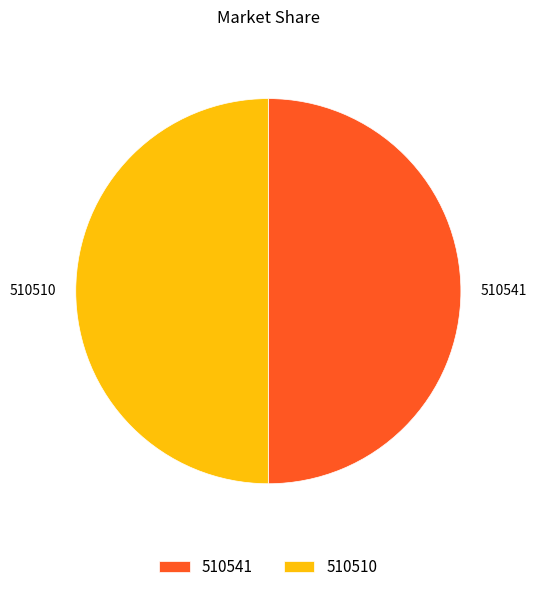

Combined, do 510541 and 510510 account for over 50%?

Yes